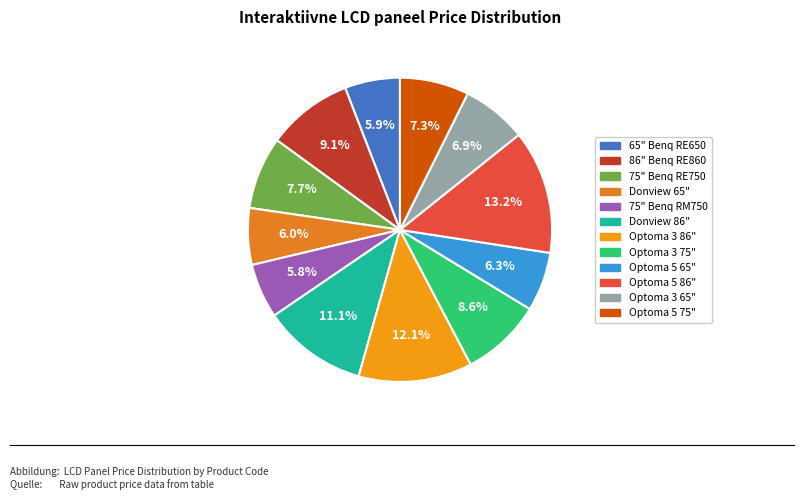

Count the number of slices in the pie.

12